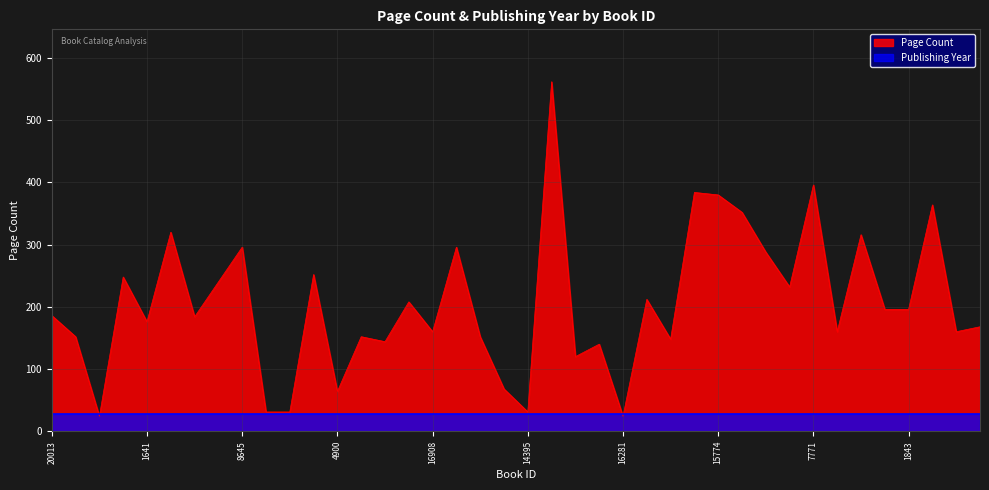

What is the minimum value shown in the chart?

24.0